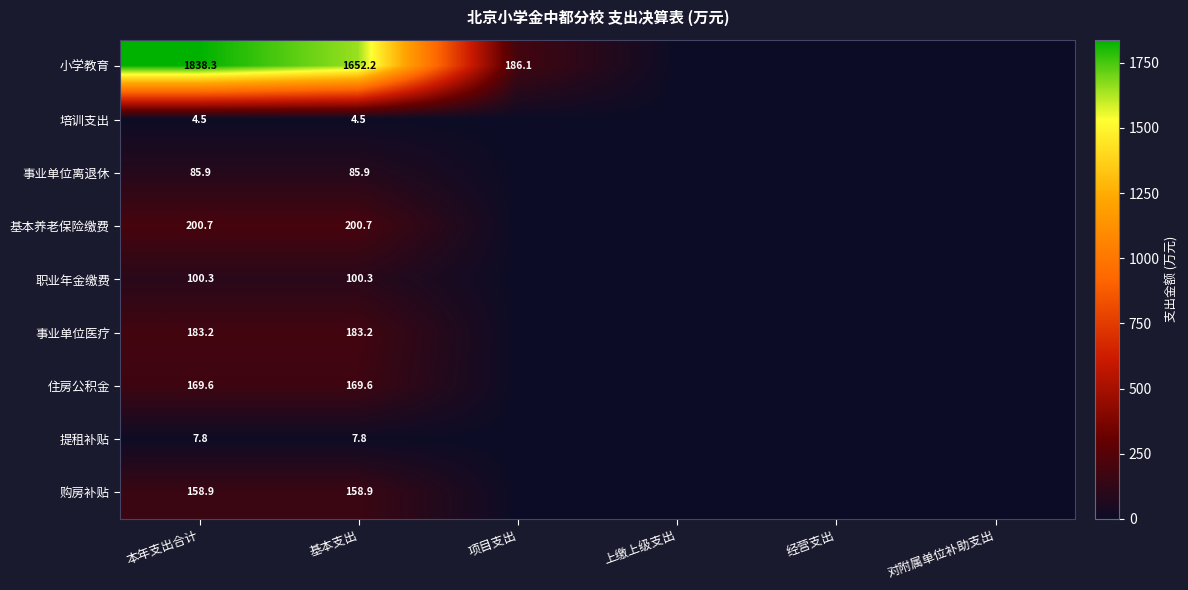

What is the maximum value shown in the chart?

1838.3